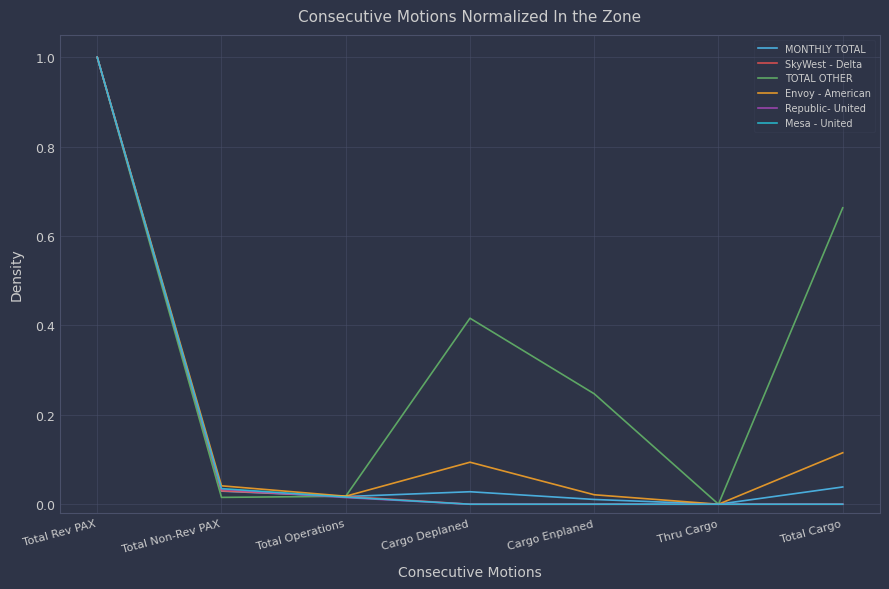

The value of MONTHLY TOTAL at Total Rev PAX is 1.6. True or false?

False